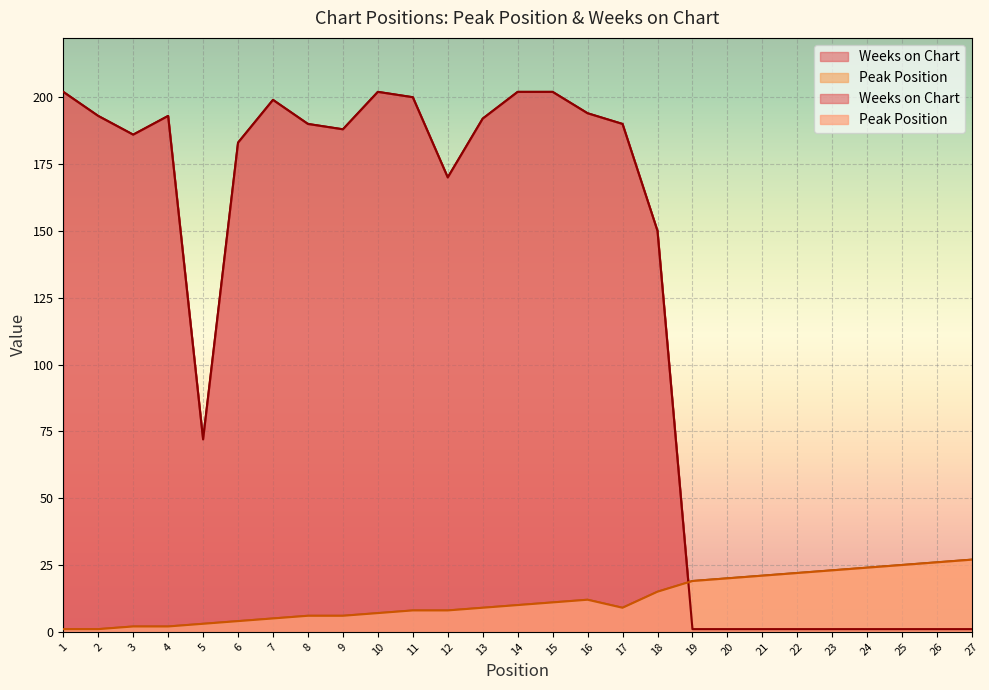

What is the difference between the maximum and minimum values in the Peak Position series?

26